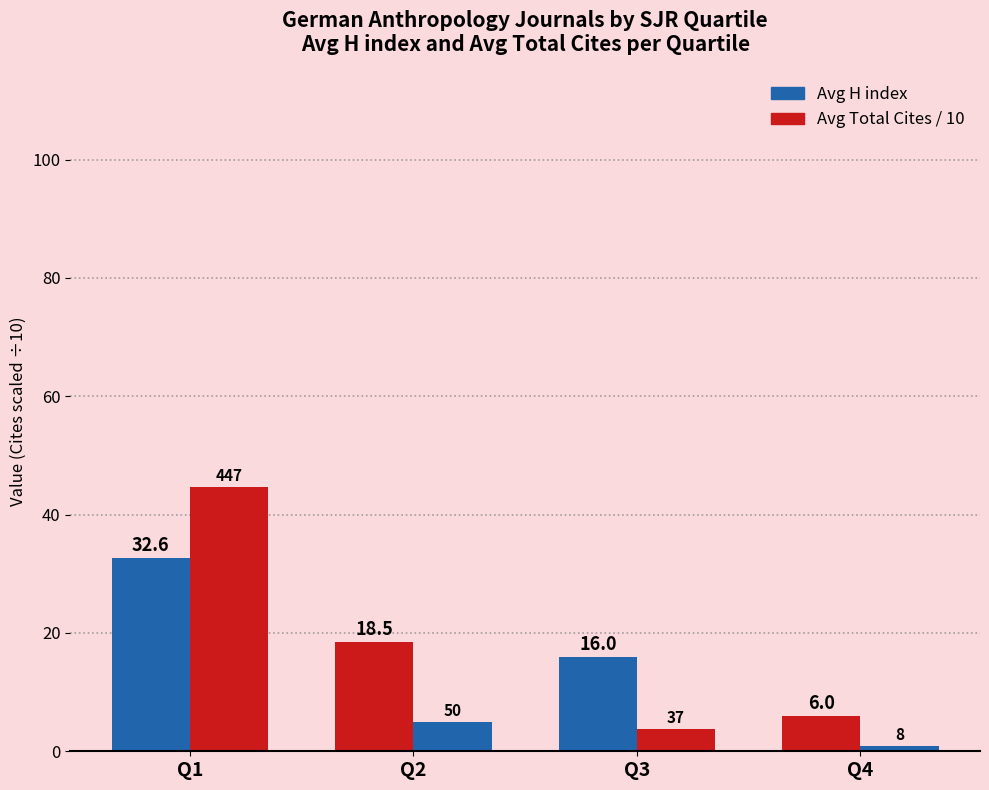

How many bars are there in total?

8